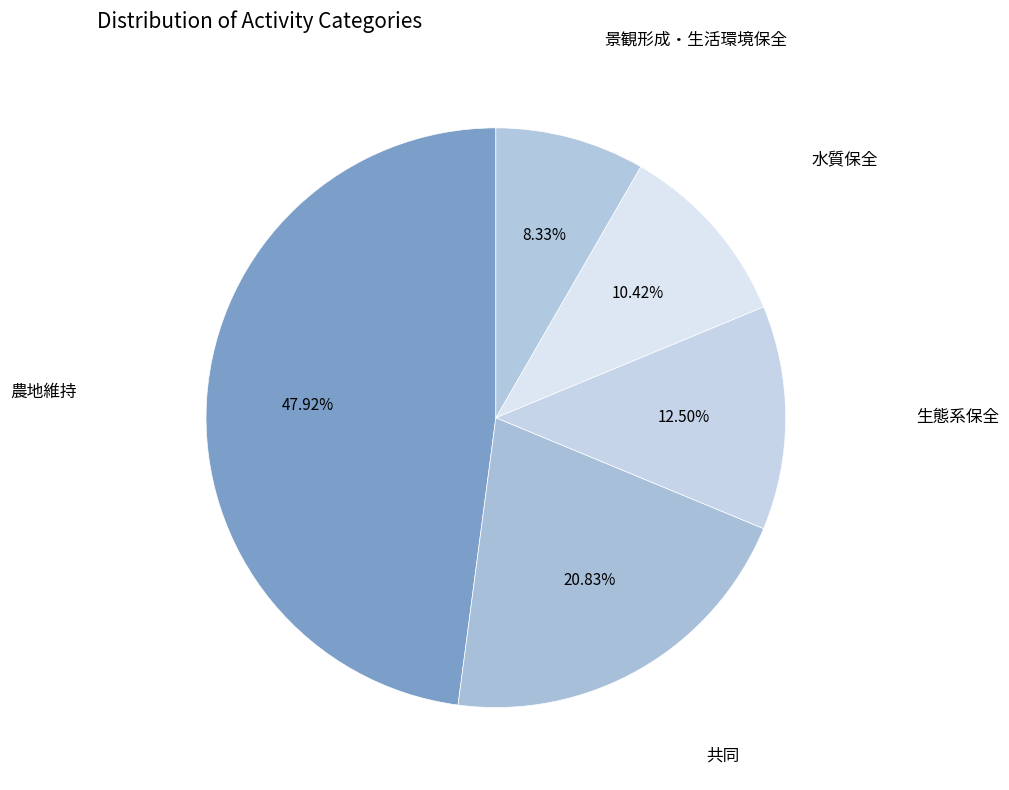

To the nearest percent, what percentage of the pie is 共同?

21%